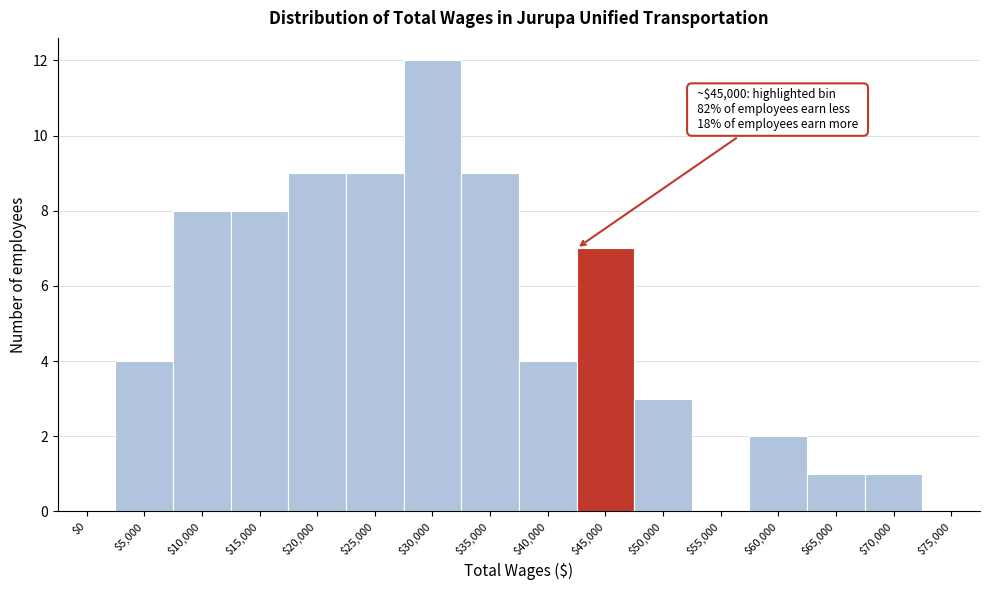

What is the greatest value displayed?

12